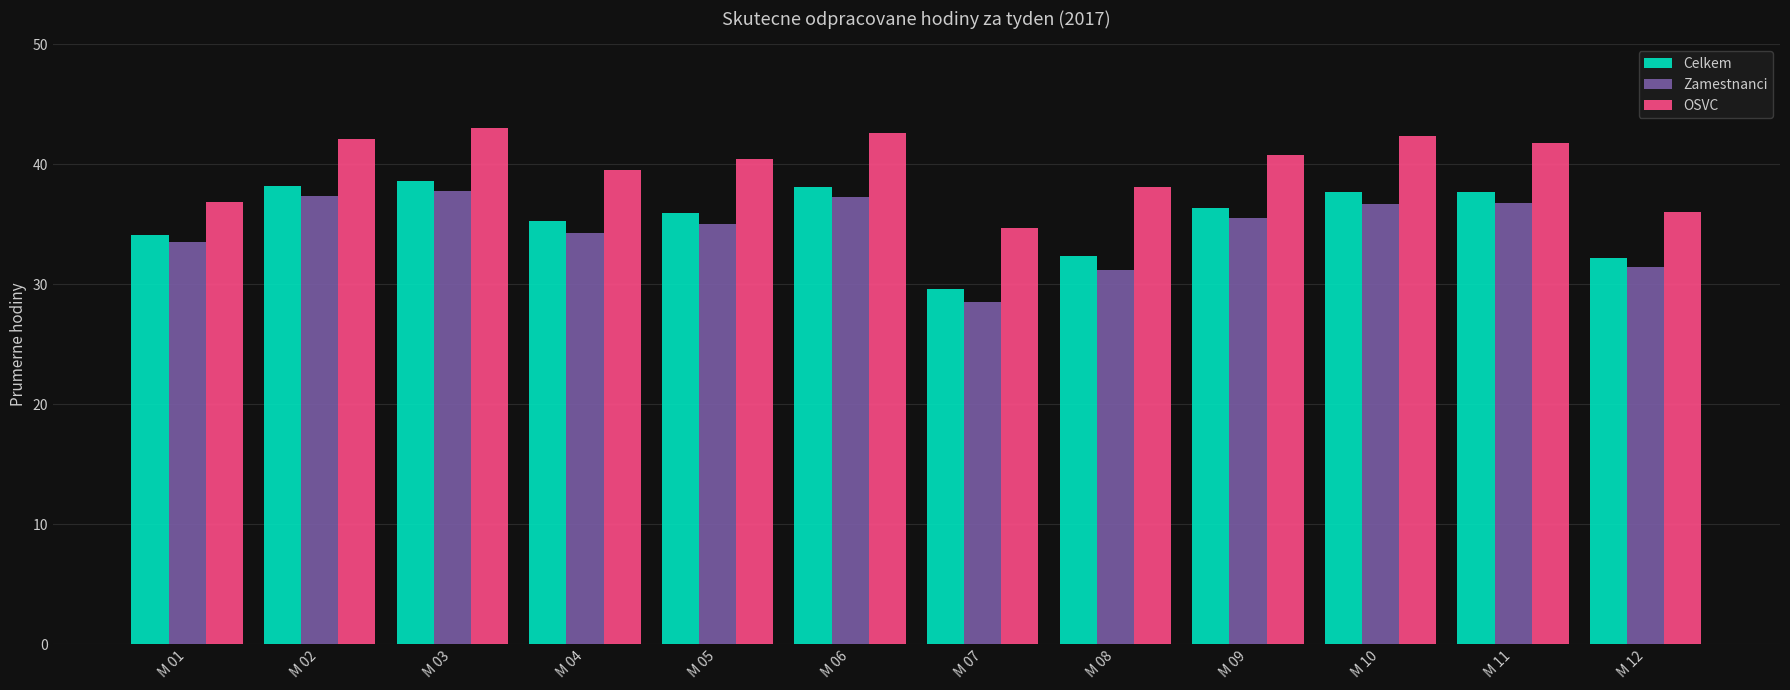

Which category has the lowest value in the Celkem series?

M 07